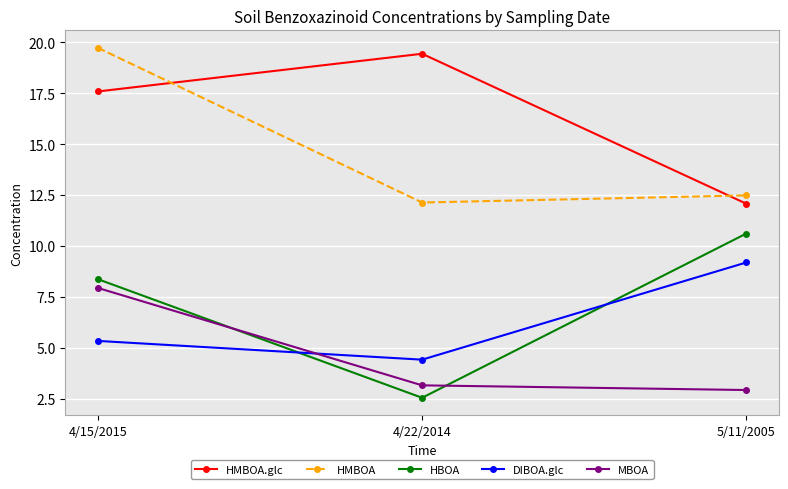

Count the number of categories in the chart.

3